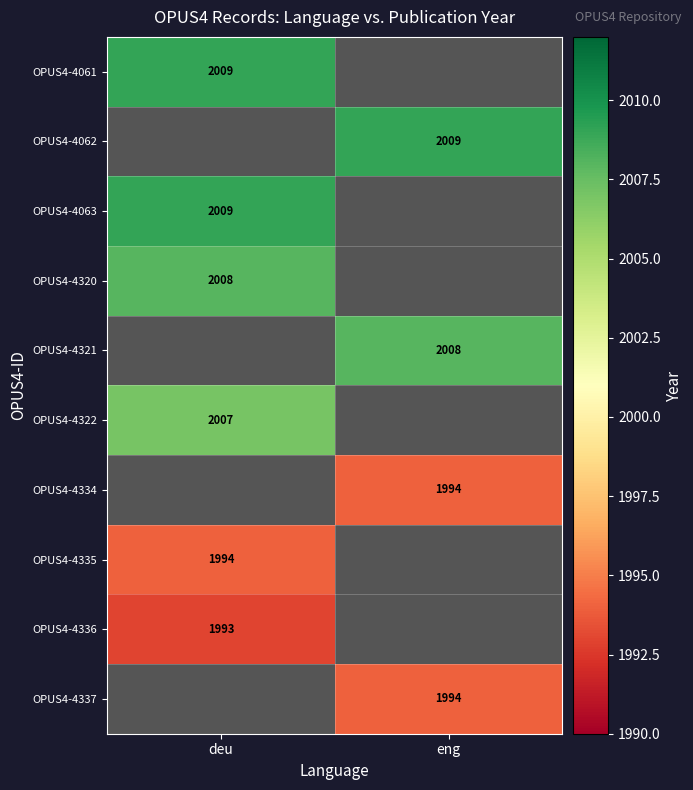

The OPUS4-4320 series shows 1045 at deu. True or false?

False